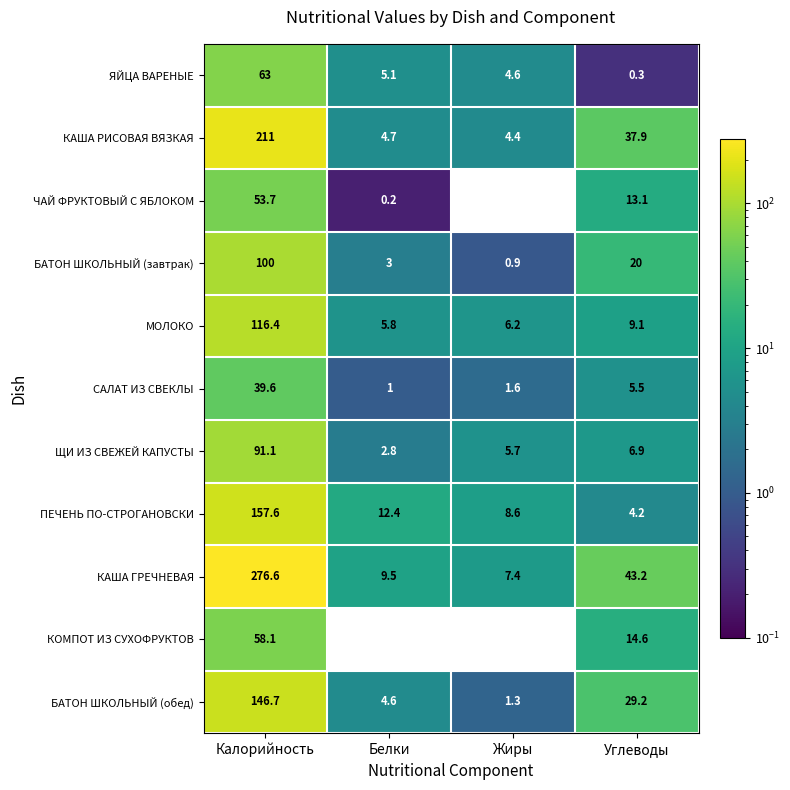

How many values in the САЛАТ ИЗ СВЕКЛЫ series are below 5?

2